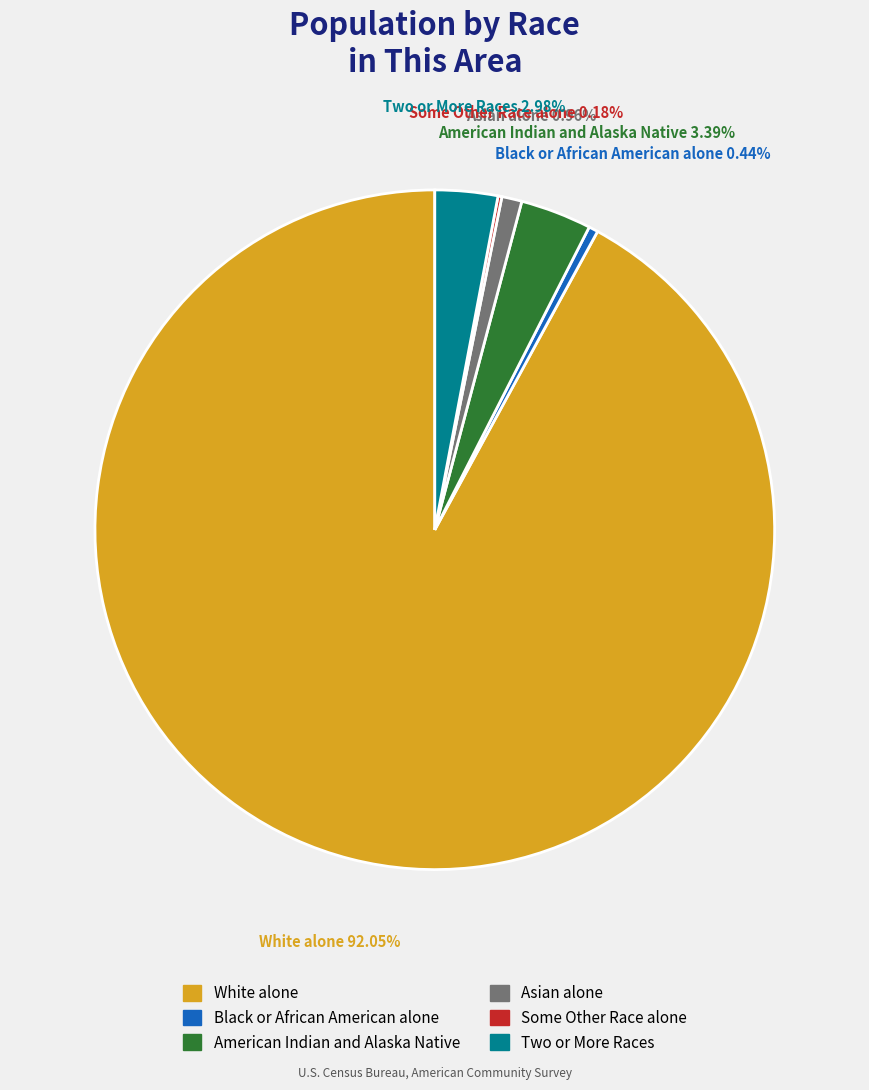

Between Two or More Races and Asian alone, which is larger?

Two or More Races